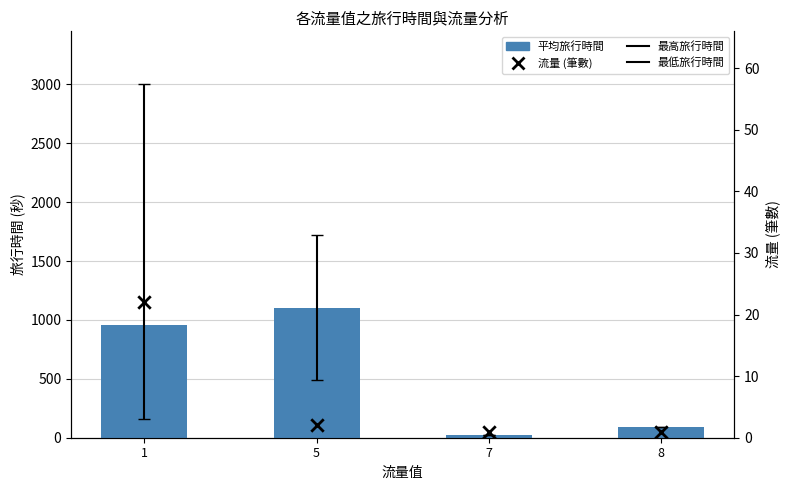

Is the value of 平均旅行時間 at 1 greater than the value of 流量 (筆數) at 8?

Yes